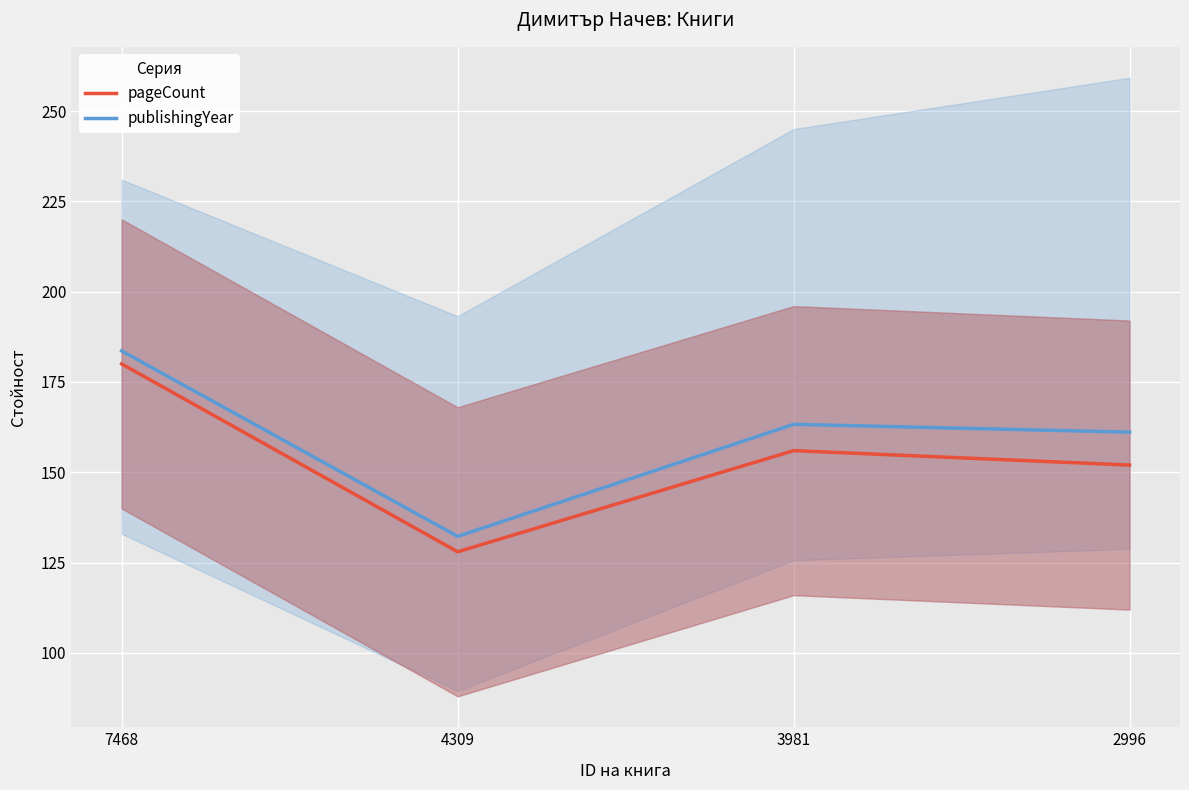

What is the difference between the maximum and minimum values in the pageCount series?

52.0